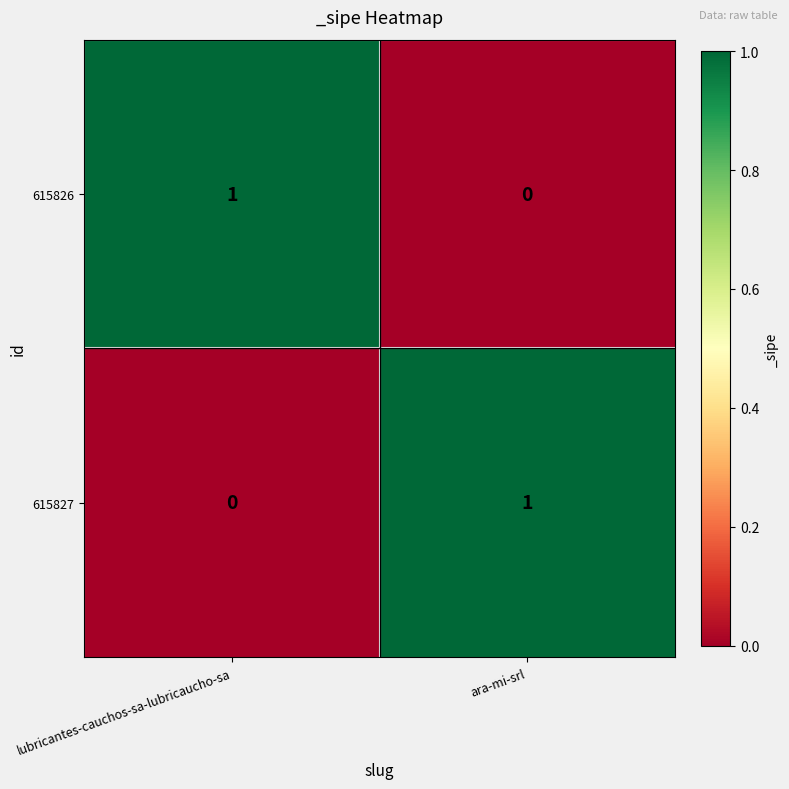

The value of 615826 at lubricantes-cauchos-sa-lubricaucho-sa is 2. True or false?

False